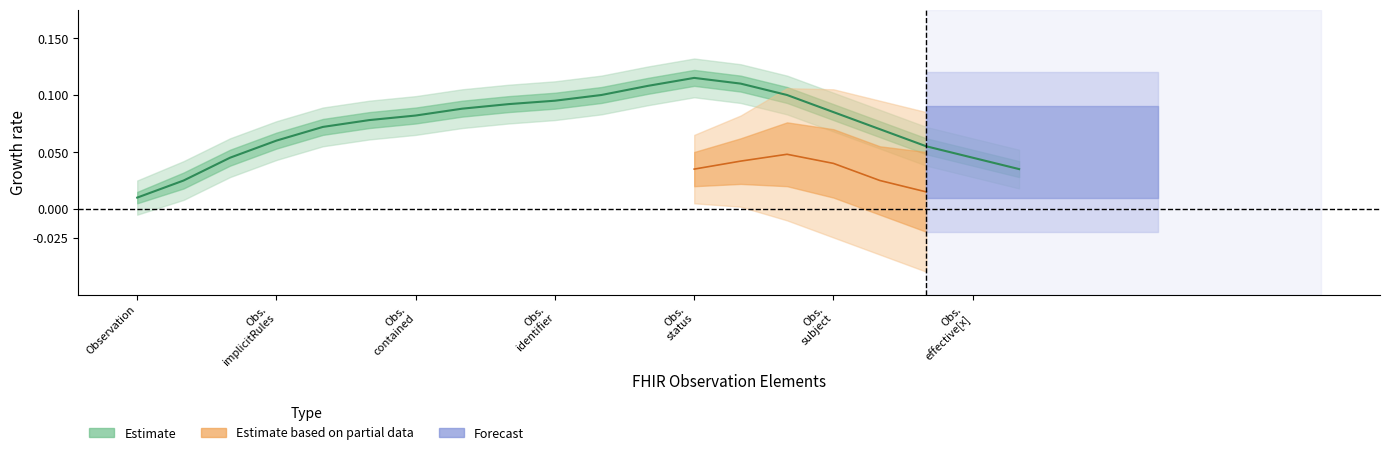

At which category is the sum across all series the highest?

Observation.status